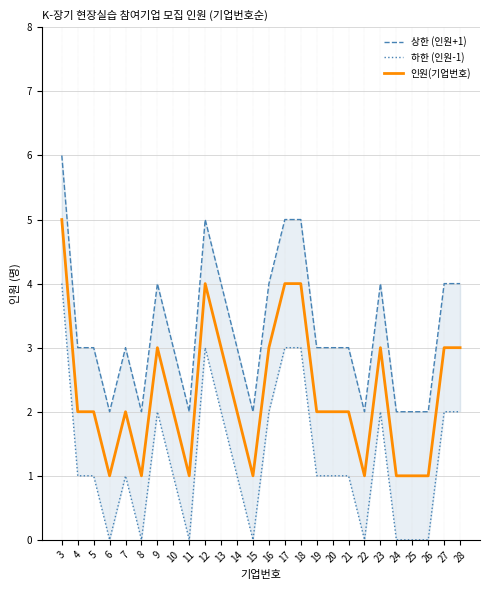

The value of 하한 (인원-1) at 27 is 2. True or false?

True